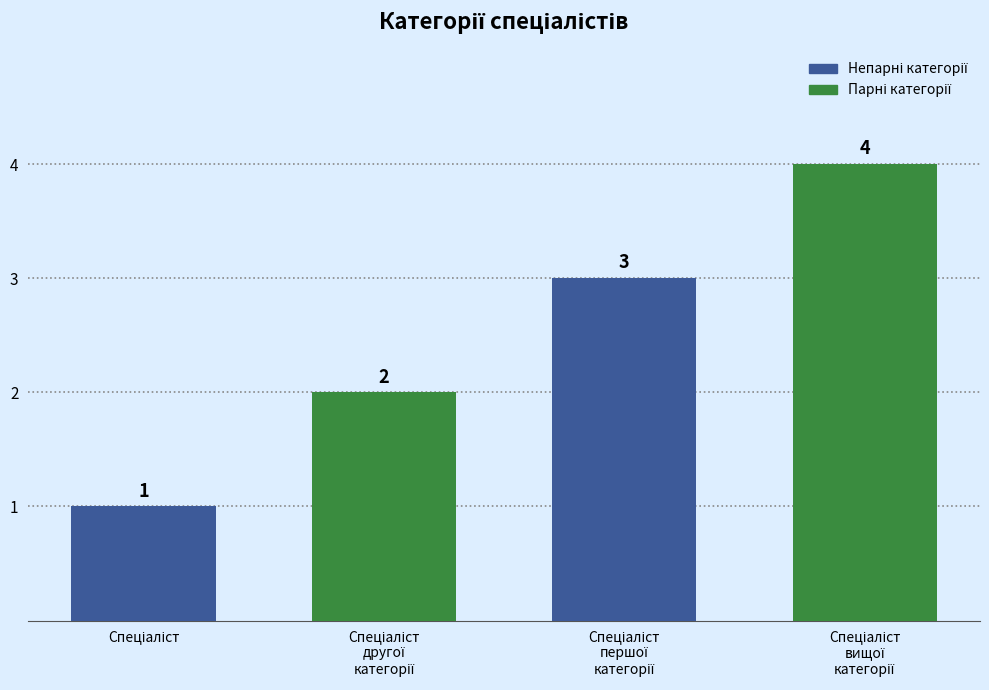

What is the difference between the maximum and minimum values?

3